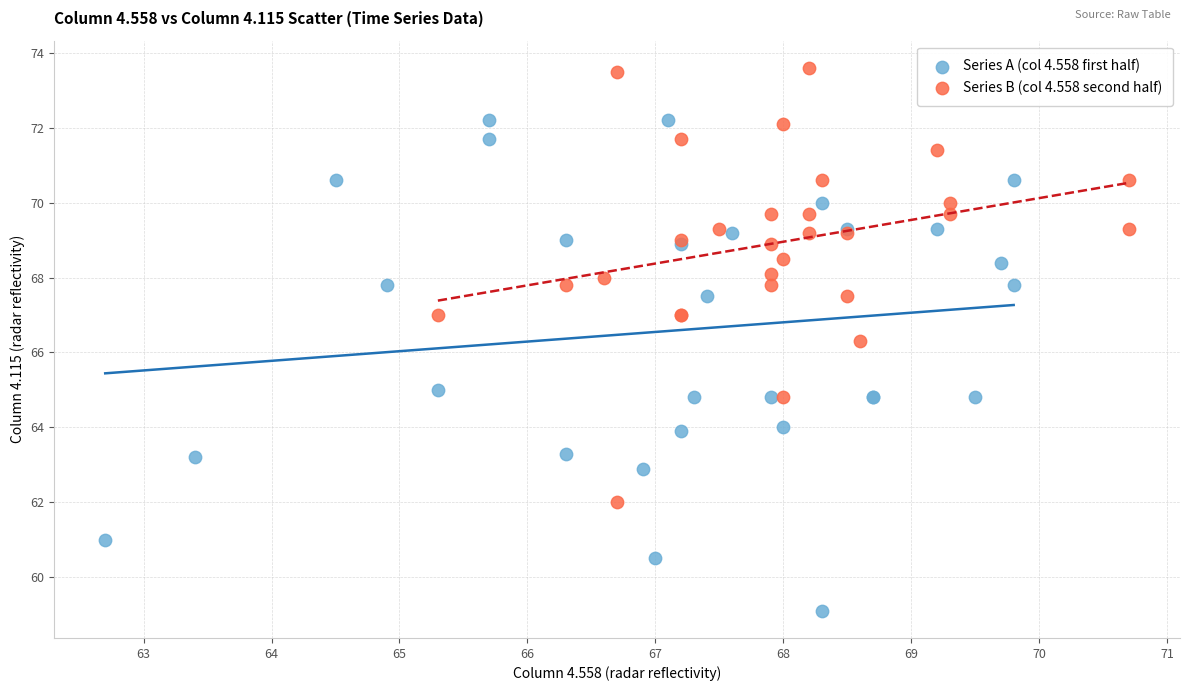

Which series has the largest Y range (max minus min)?

Series A (col 4.558 first half)